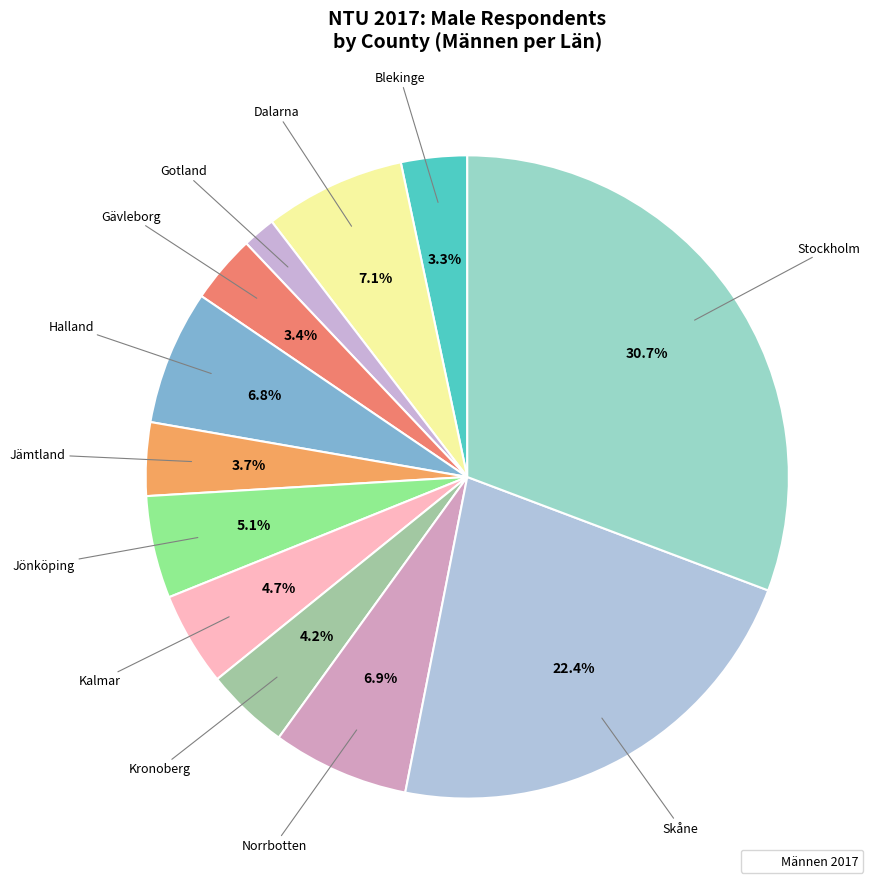

Does any single category account for the majority?

No